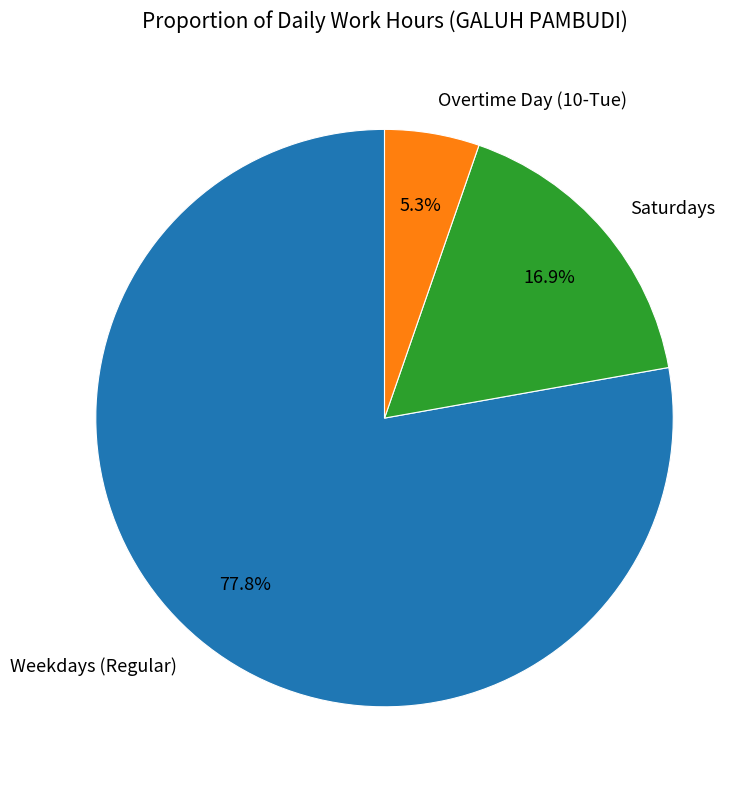

Which has a higher value, Overtime Day (10-Tue) or Weekdays (Regular)?

Weekdays (Regular)